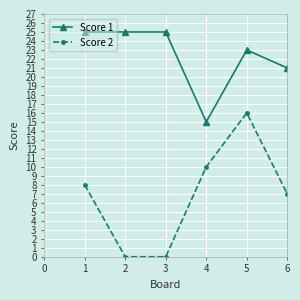

What are all the series names shown in the legend?

Score 1, Score 2